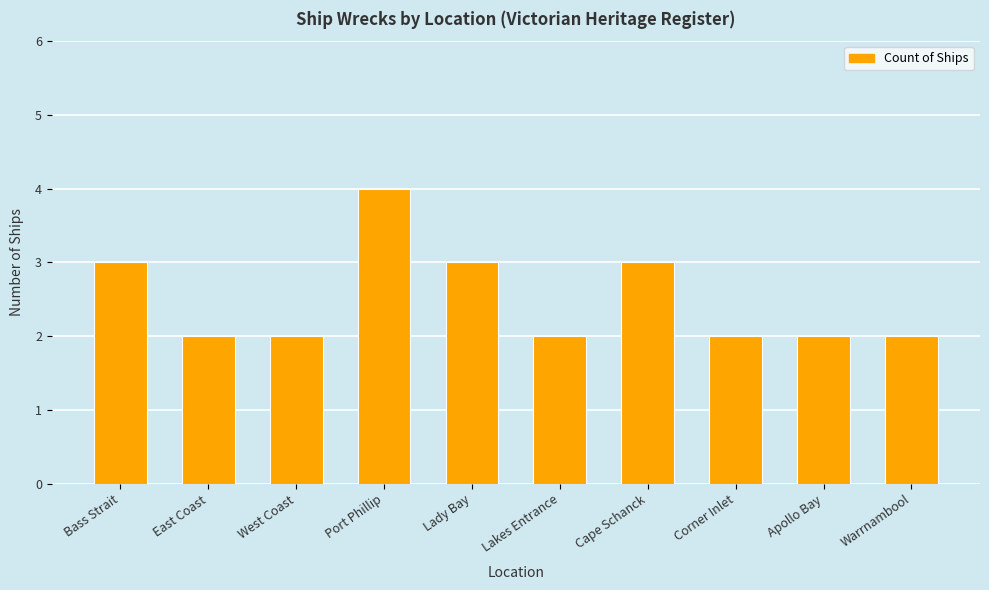

Approximately how many times larger is the value at Warrnambool compared to Port Phillip?

0.5